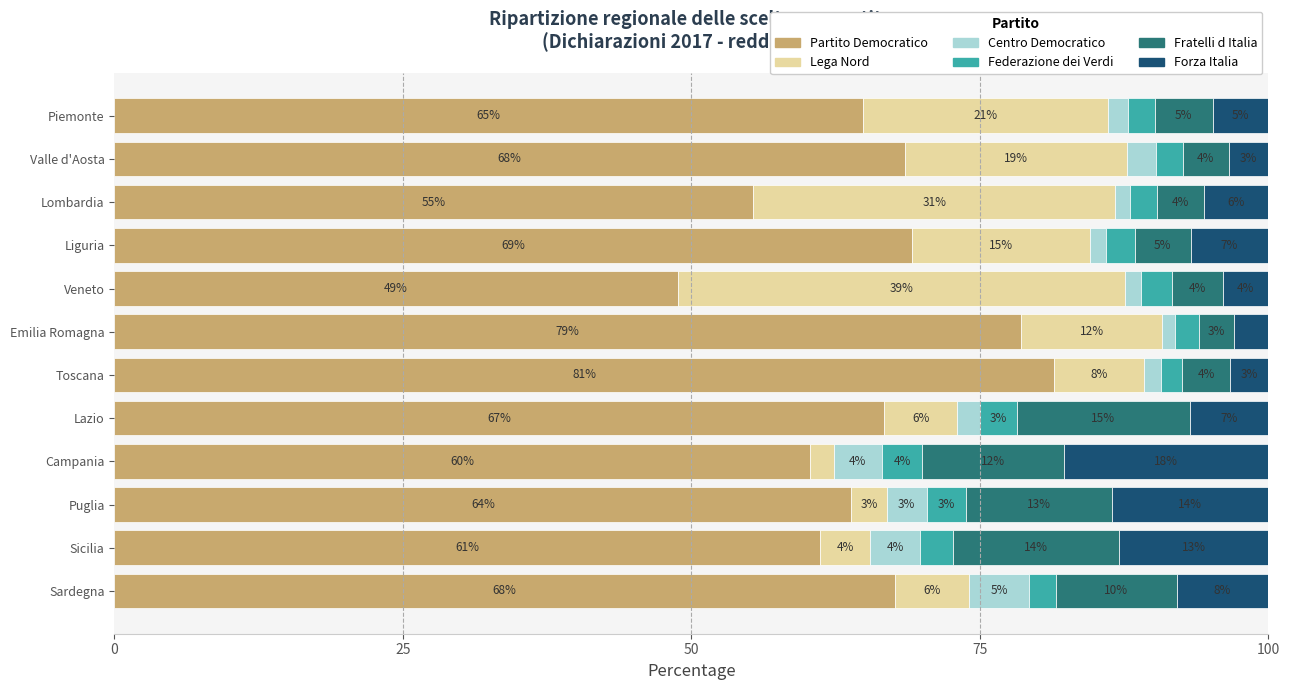

What is the total value across all series at Emilia Romagna?

100.0